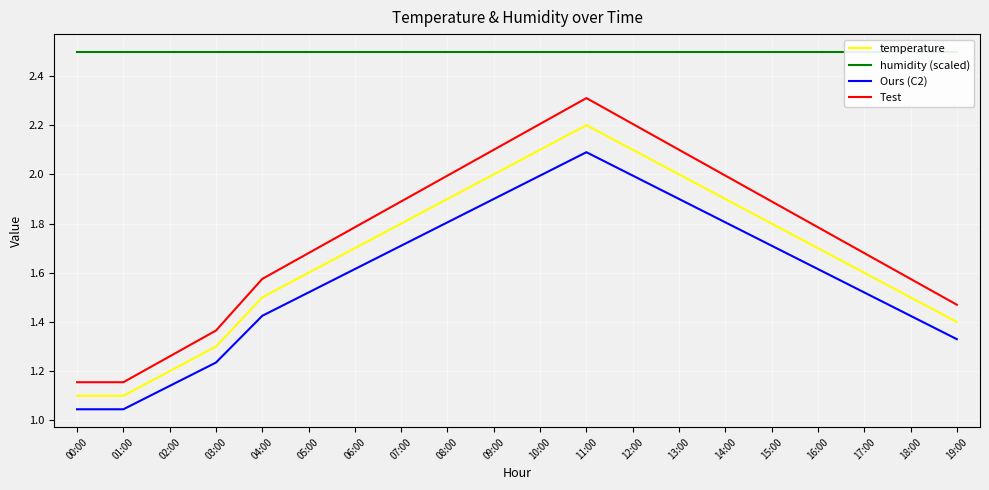

Which series has the largest total across all categories?

humidity (scaled)